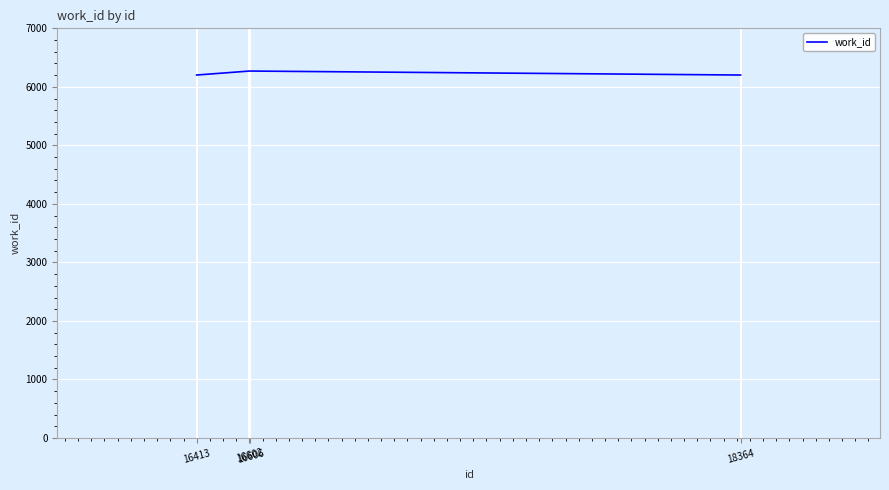

How many values are between 6202 and 6270?

4